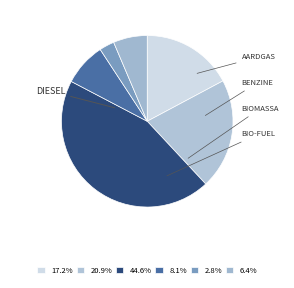

To the nearest percent, what is the difference between the largest and smallest slice percentages?

42%